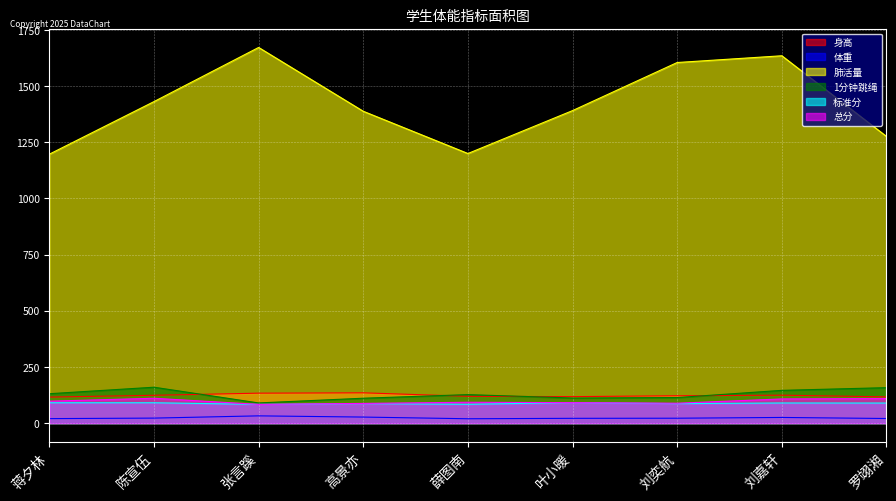

How many lines are shown in the chart?

6